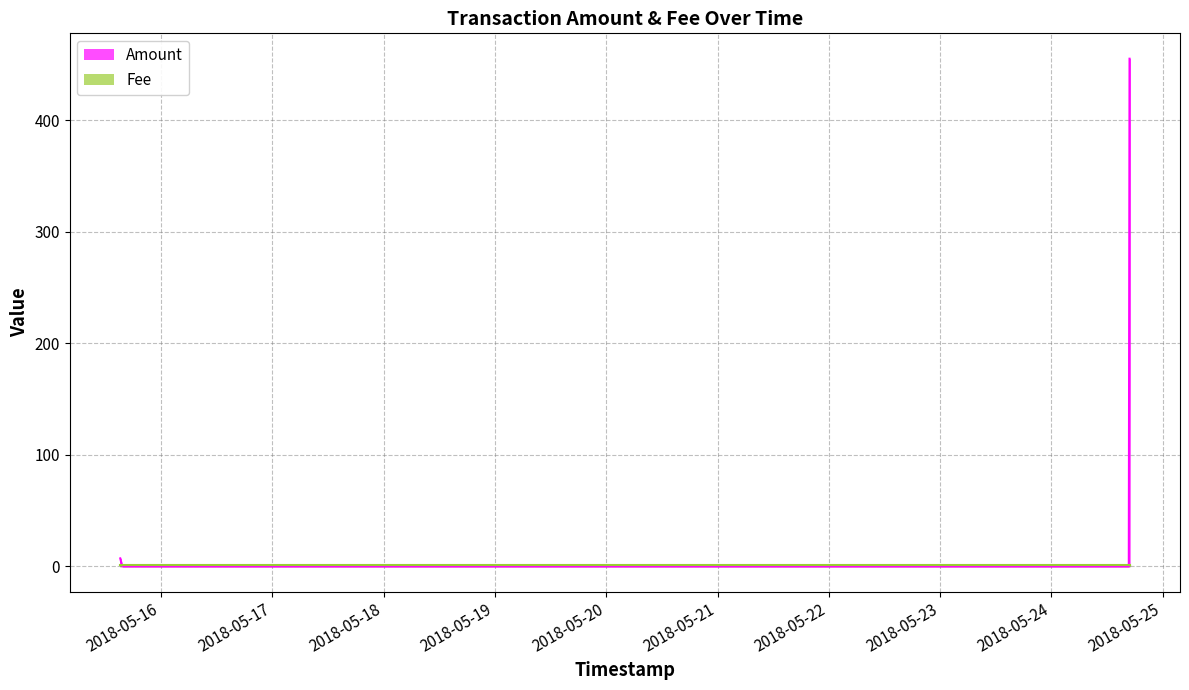

At which category does the chart reach its minimum across all series?

2018-05-15 15:44:47